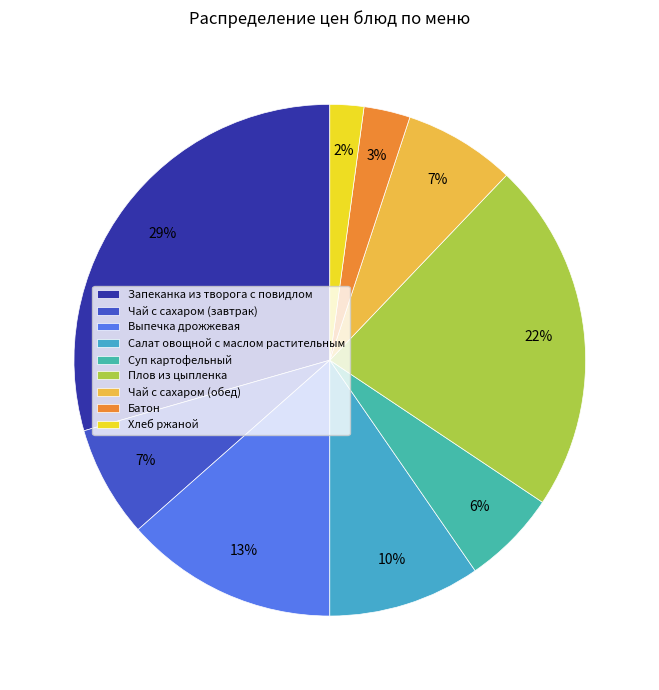

To the nearest percent, what is the average slice percentage?

11%